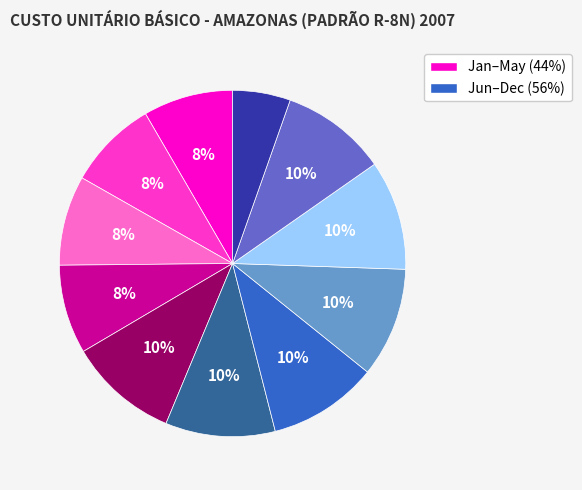

How many slices are in this pie chart?

11